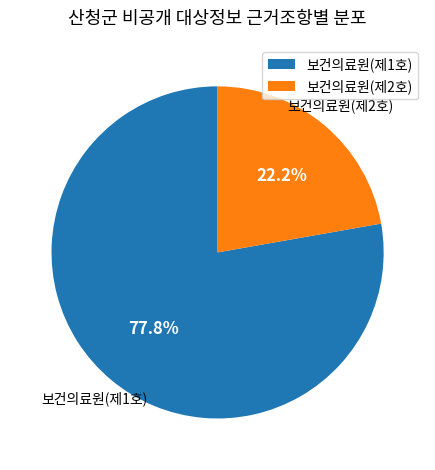

To the nearest percent, what is the average slice percentage?

50%